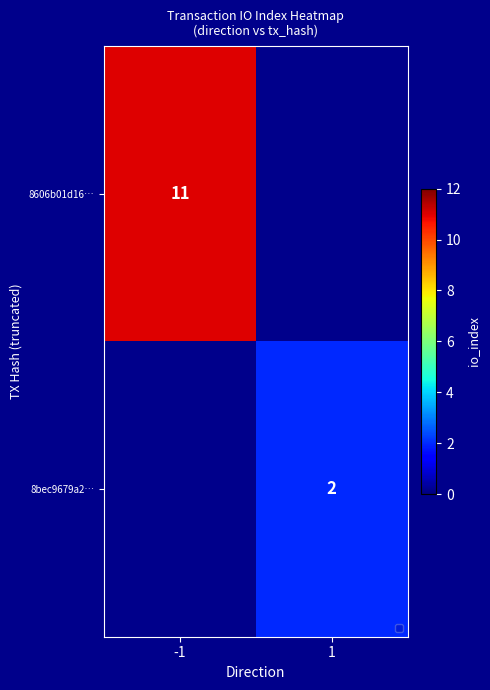

At which category is the sum across all series the highest?

-1